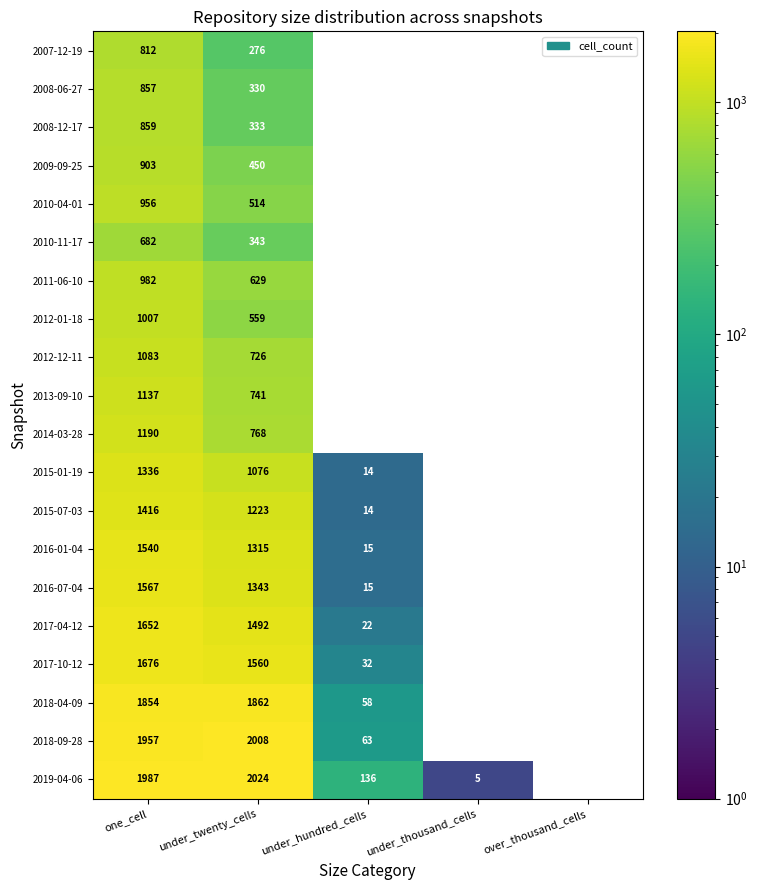

The value of 2018-04-09 at one_cell is 1854. True or false?

True